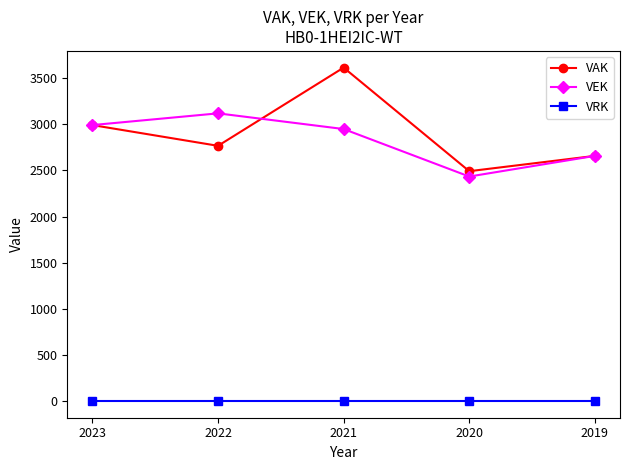

In VAK, how many points are lower than both neighbors (excluding endpoints)?

2